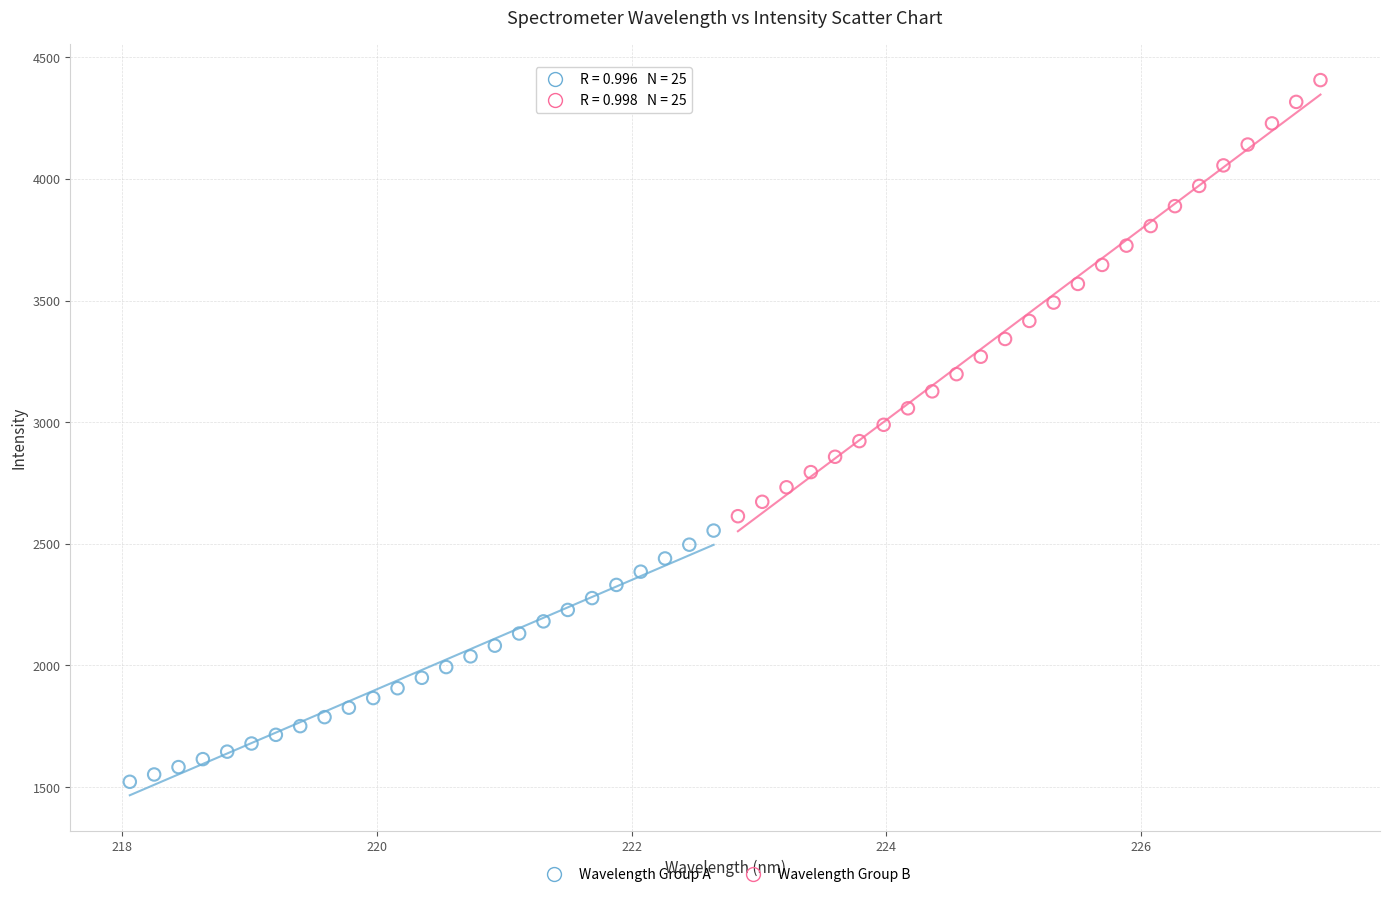

What are all the series names shown in the legend?

Wavelength Group A, Wavelength Group B